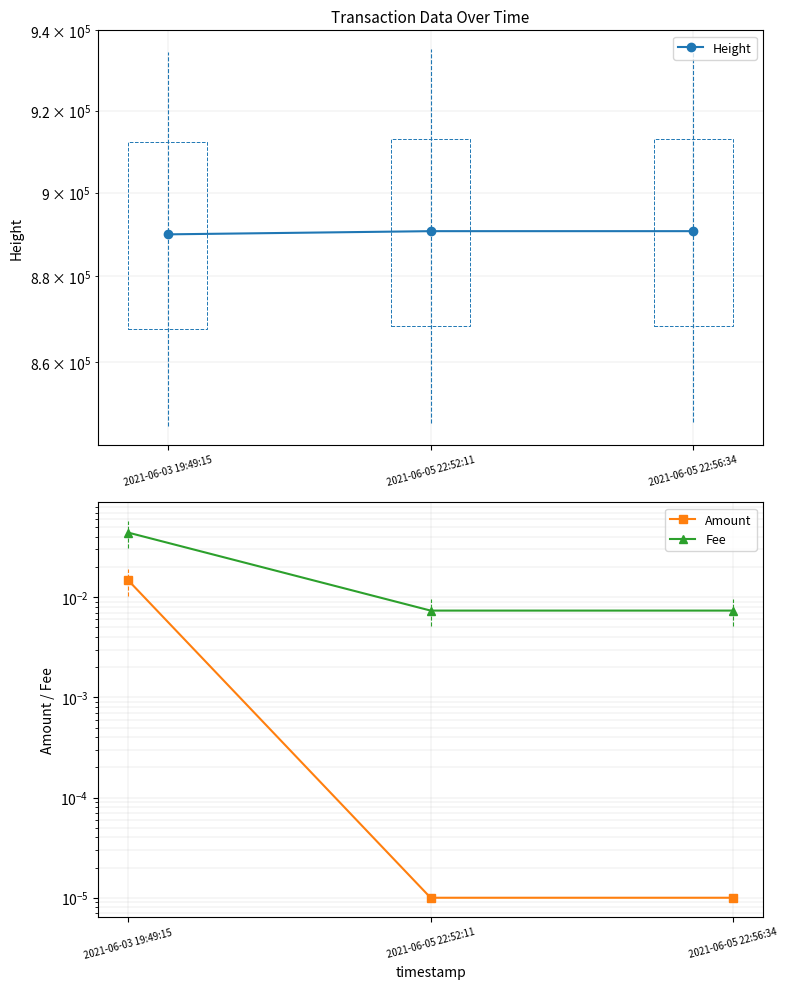

What is the average value of the Height series?

890481.3